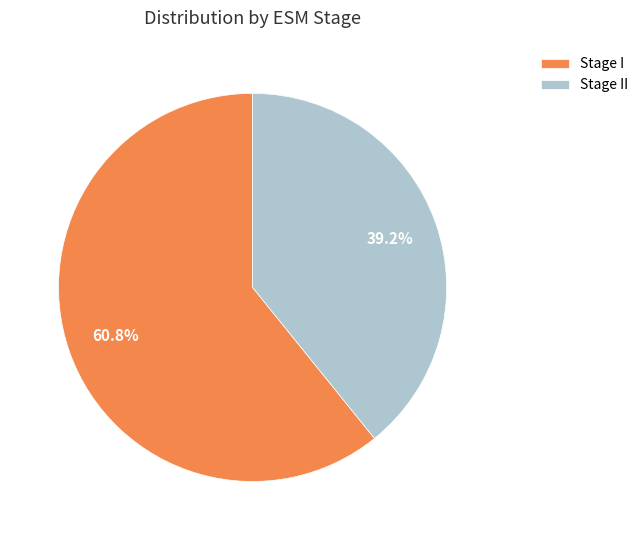

How many slices are in this pie chart?

2